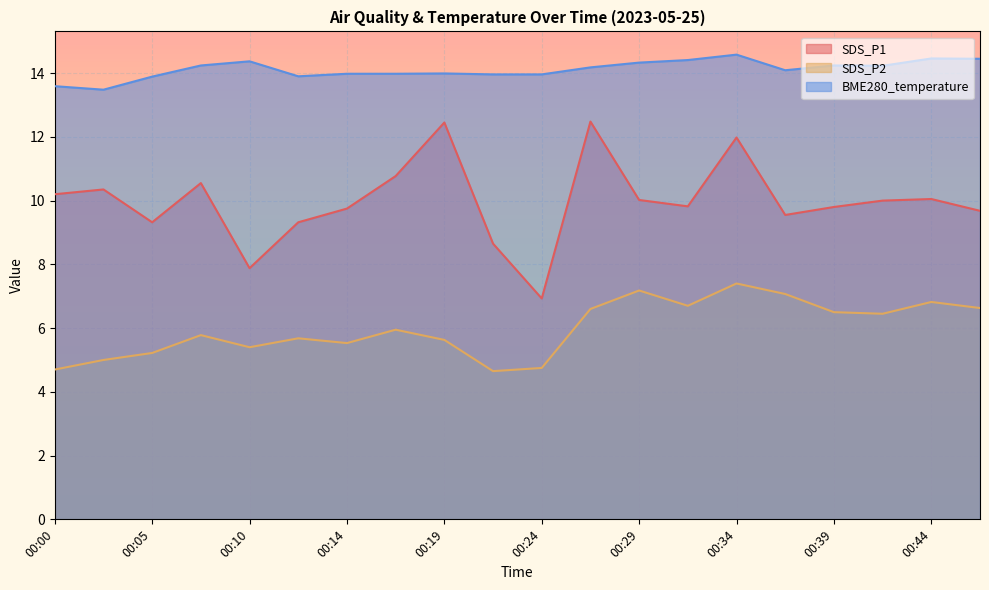

Reading left to right, transcribe all the data shown in this chart.

SDS_P1: 10.2	10.3	9.3	10.6	7.9	9.3	9.8	10.8	12.4	8.7	6.9	12.5	10.0	9.8	12.0	9.6	9.8	10.0	10.1	9.7
SDS_P2: 4.7	5.0	5.2	5.8	5.4	5.7	5.5	6.0	5.6	4.7	4.8	6.6	7.2	6.7	7.4	7.1	6.5	6.5	6.8	6.6
BME280_temperature: 13.6	13.5	13.9	14.2	14.4	13.9	14.0	14.0	14.0	14.0	14.0	14.2	14.3	14.4	14.6	14.1	14.2	14.2	14.5	14.4